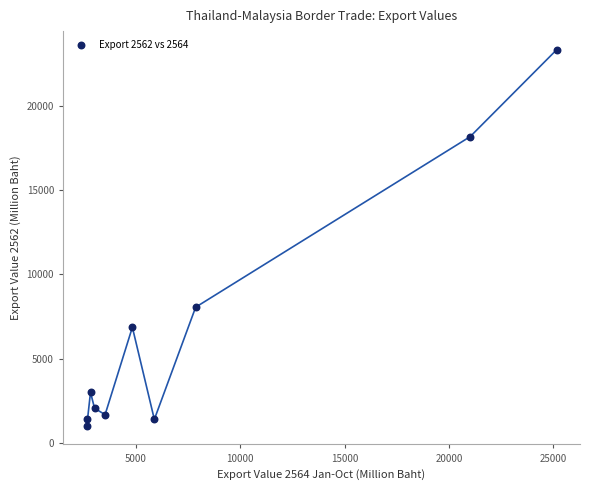

What Y value in the scatter plot is closest to 12172?

8057.5